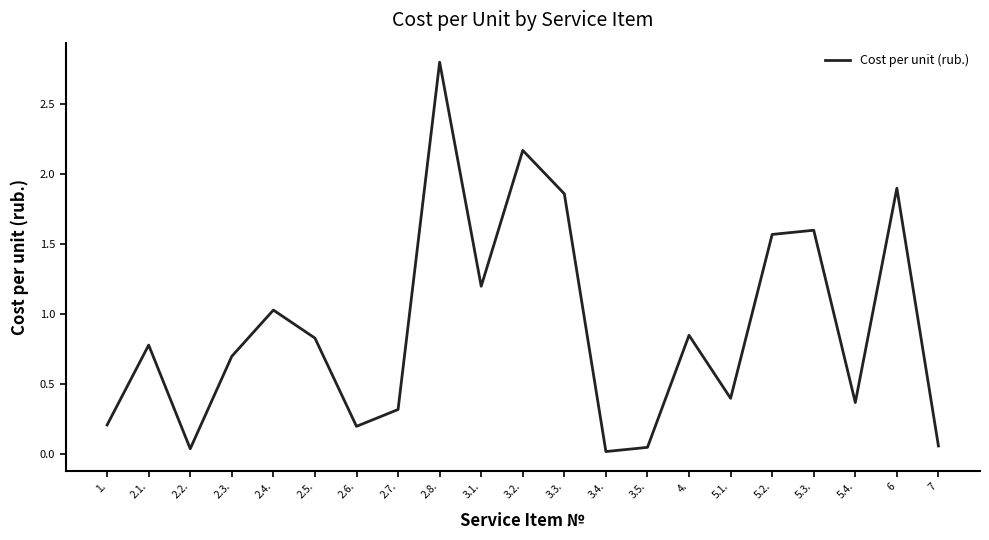

Is it true that the value at 5.2. is 1.6?

True